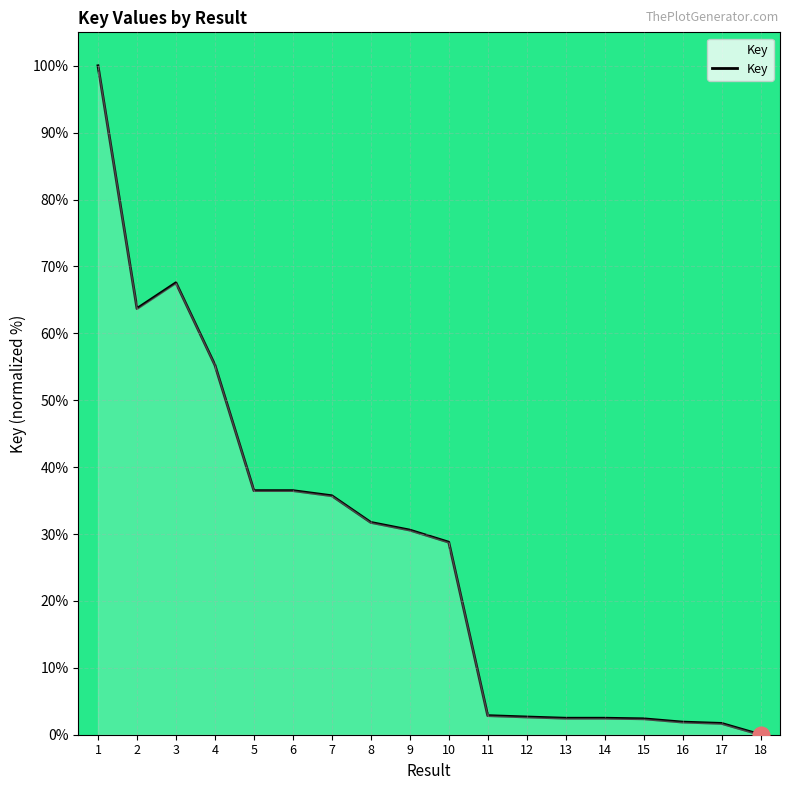

Which category has the lowest value across all series?

18